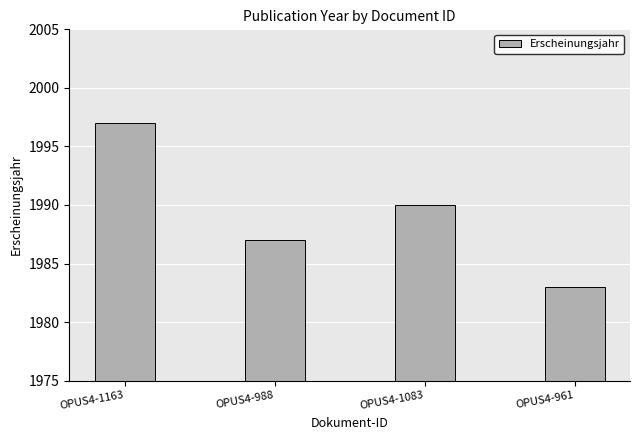

List the labels in order of value, largest first.

OPUS4-1163, OPUS4-1083, OPUS4-988, OPUS4-961